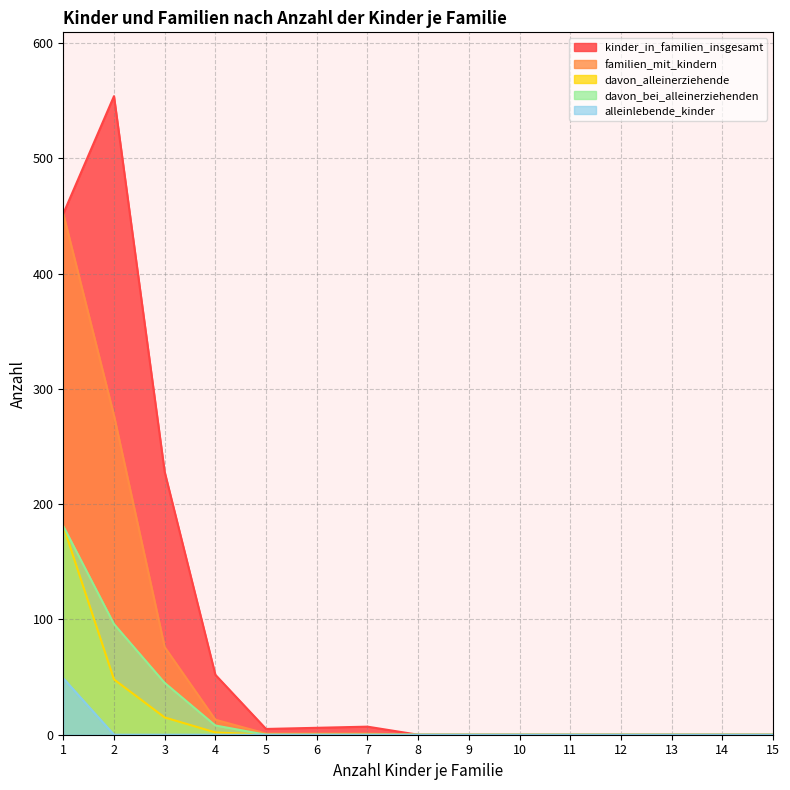

Reading left to right, what are all the values shown in this chart?

kinder_in_familien_insgesamt: 1=452	2=554	3=228	4=52	5=5	6=6	7=7	8=0	9=0	10=0	11=0	12=0	13=0	14=0	15=0
familien_mit_kindern: 1=452	2=277	3=76	4=13	5=1	6=1	7=1	8=0	9=0	10=0	11=0	12=0	13=0	14=0	15=0
davon_alleinerziehende: 1=181	2=48	3=15	4=2	5=0	6=0	7=0	8=0	9=0	10=0	11=0	12=0	13=0	14=0	15=0
davon_bei_alleinerziehenden: 1=181	2=96	3=45	4=8	5=0	6=0	7=0	8=0	9=0	10=0	11=0	12=0	13=0	14=0	15=0
alleinlebende_kinder: 1=49	2=0	3=0	4=0	5=0	6=0	7=0	8=0	9=0	10=0	11=0	12=0	13=0	14=0	15=0